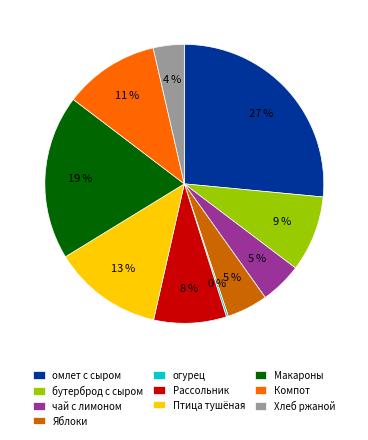

Does Макароны account for over 50% of the chart?

No